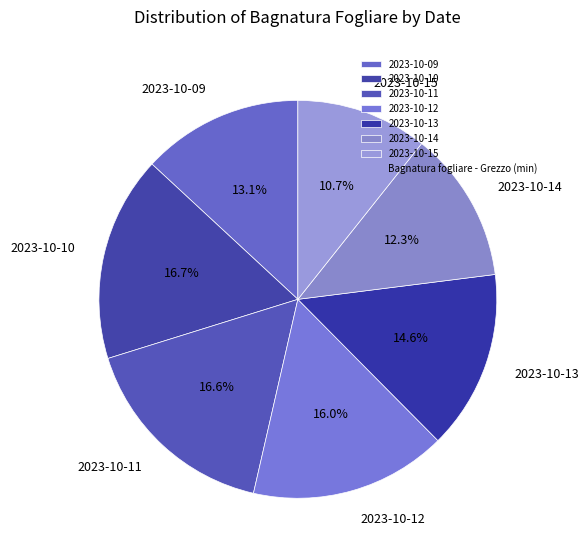

True or false: 2023-10-12 accounts for 16% of the total.

True